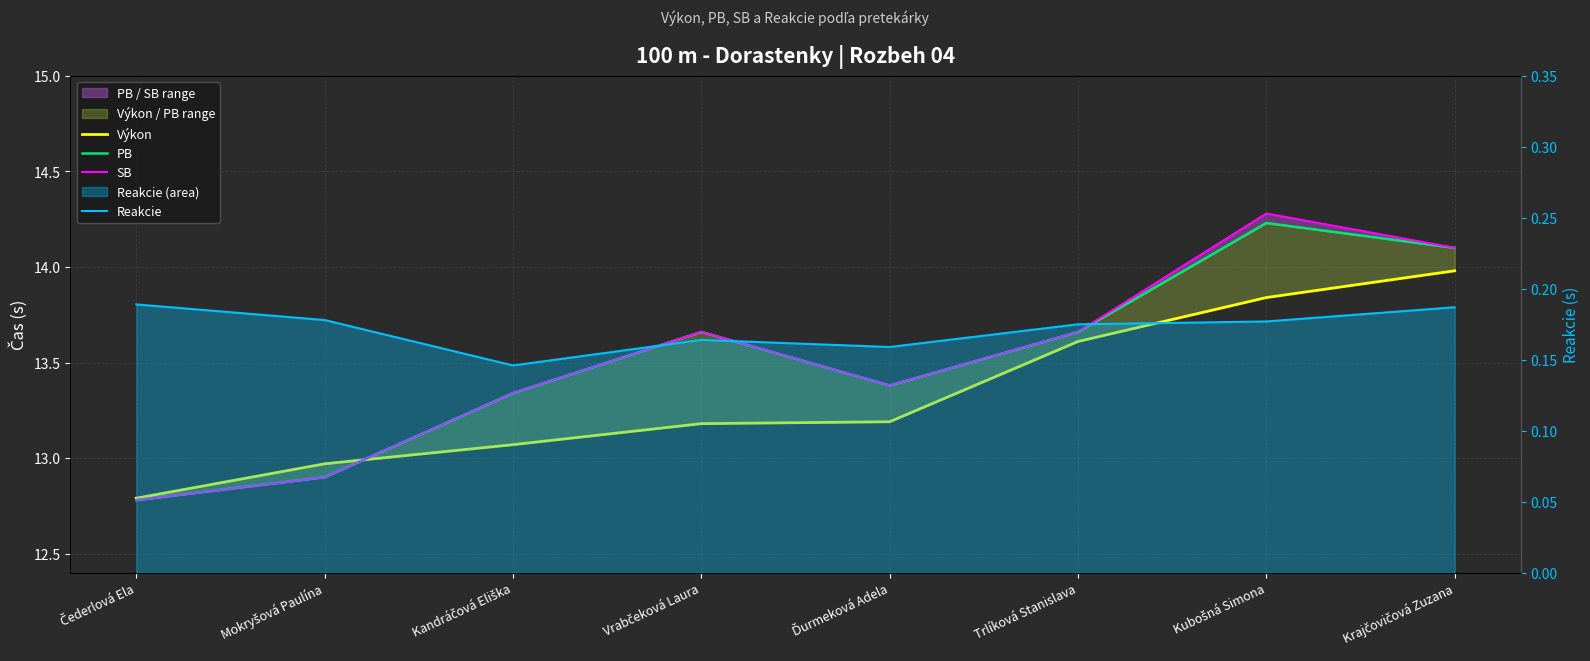

At which label does Výkon reach its peak?

Krajčovičová Zuzana